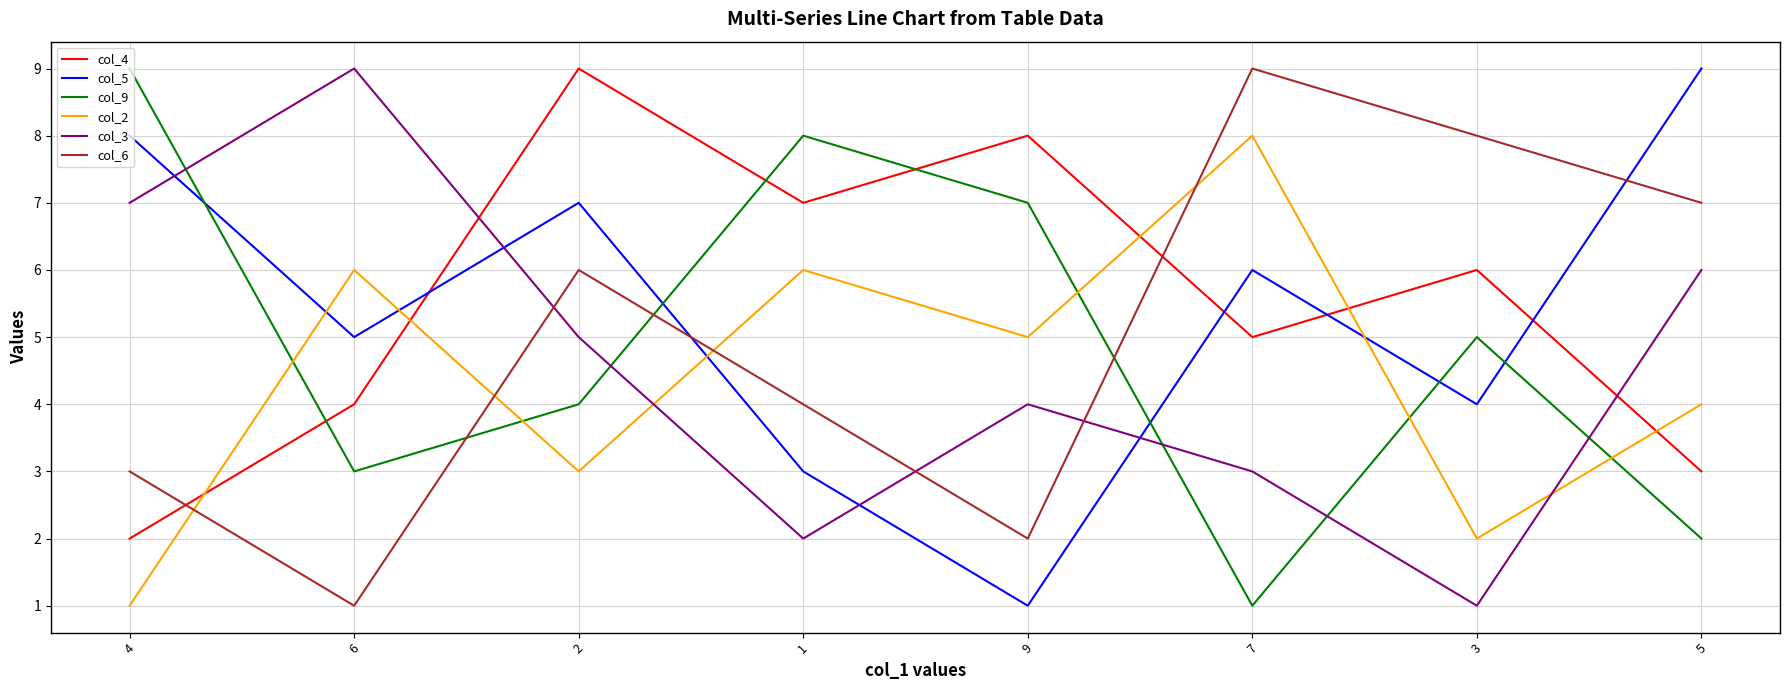

Is the value of col_9 at 4 greater than the value of col_5 at 7?

Yes